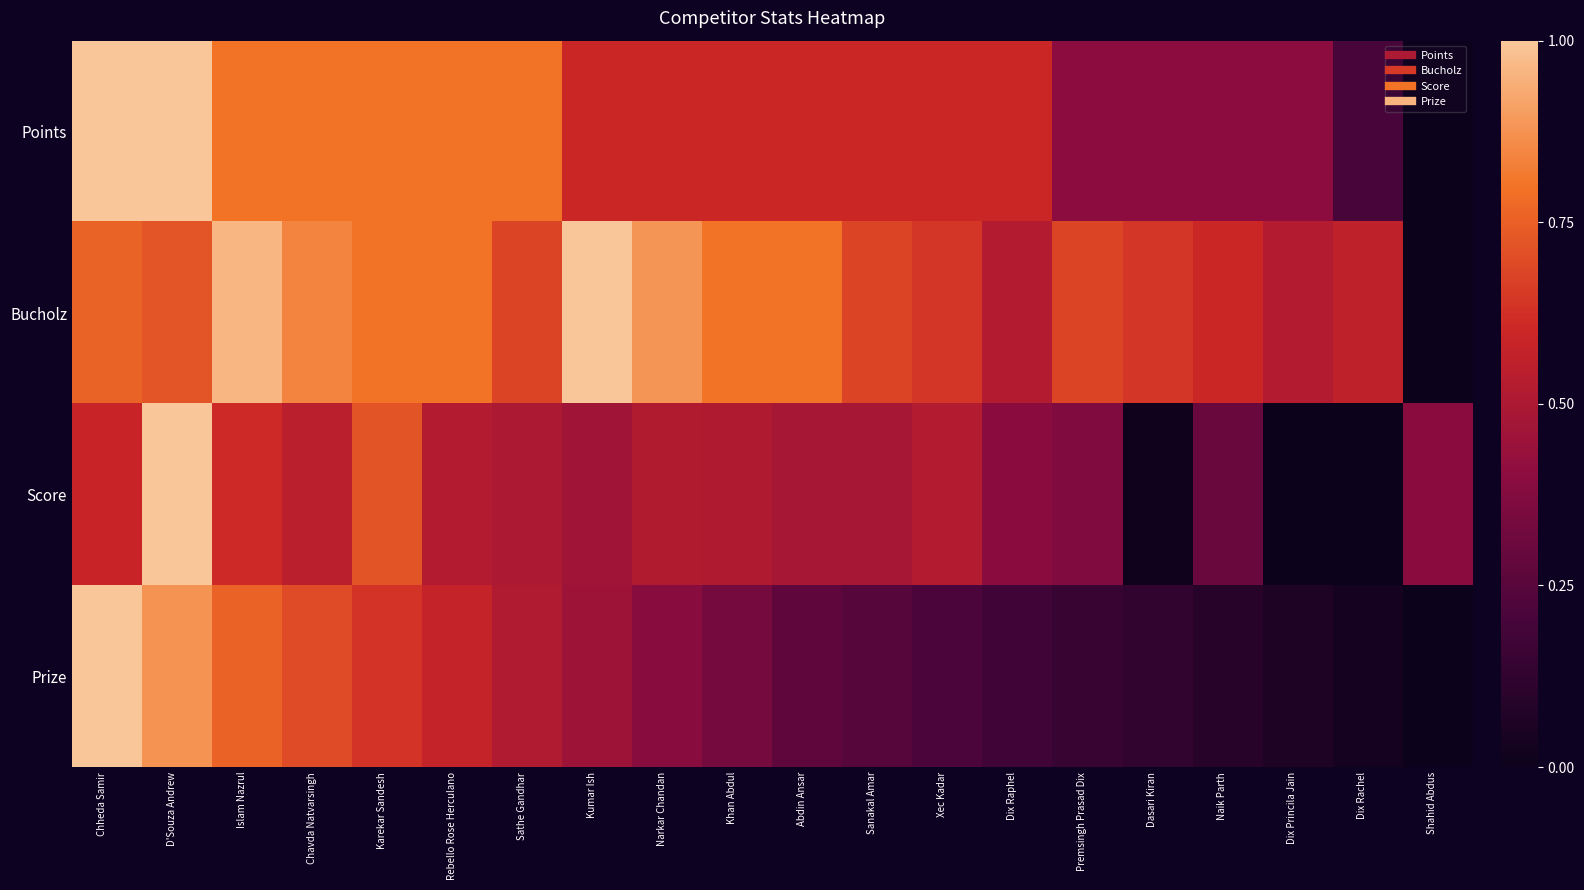

How many distinct data groups are displayed?

4